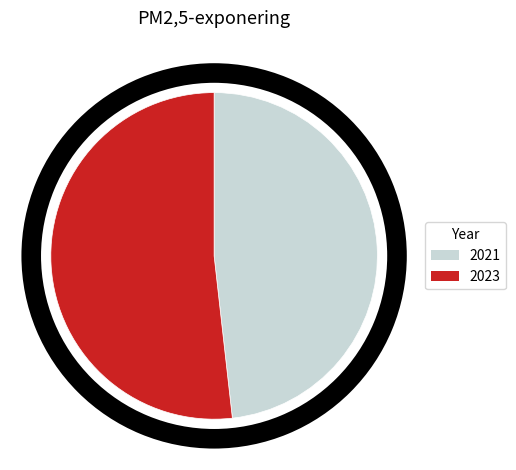

Rank the categories by value from highest to lowest.

2023, 2021